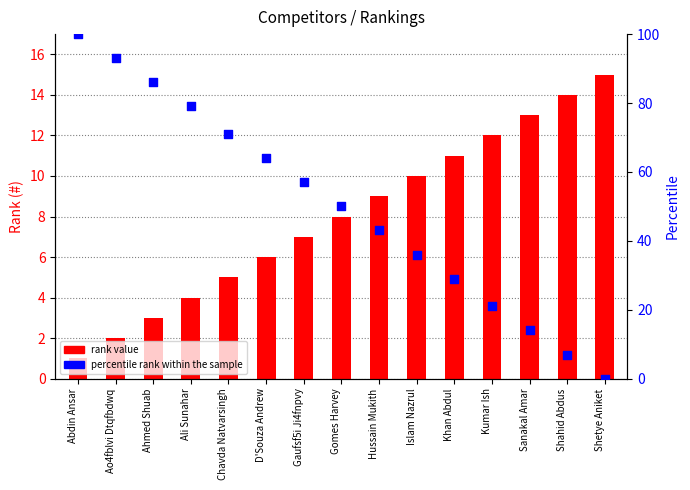

At how many categories does at least one series exceed 36?

9